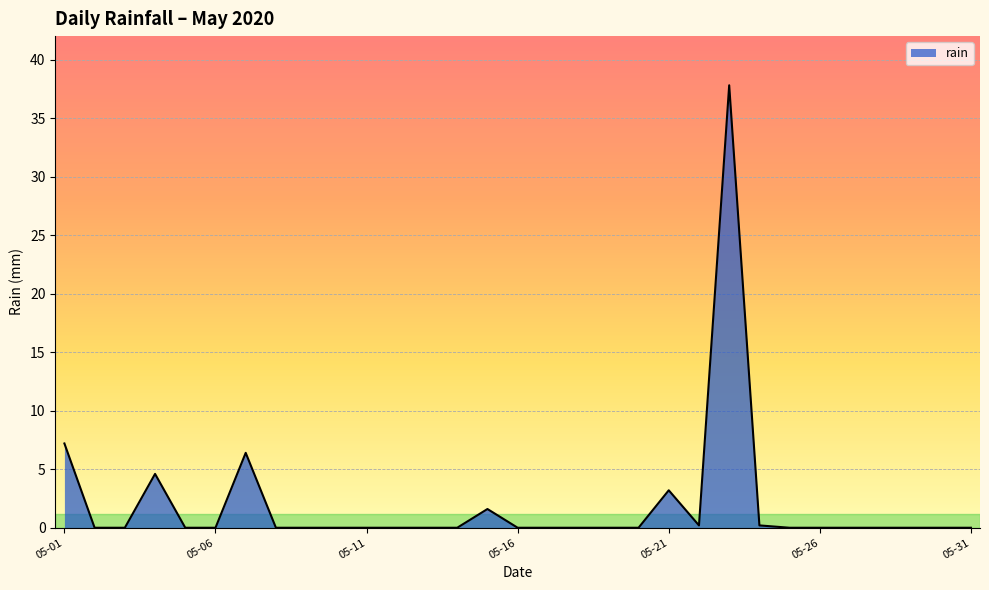

Reading right to left, list all the values displayed in this chart.

0.0	0.0	0.0	0.0	0.0	0.0	0.0	0.2	37.8	0.2	3.2	0.0	0.0	0.0	0.0	0.0	1.6	0.0	0.0	0.0	0.0	0.0	0.0	0.0	6.4	0.0	0.0	4.6	0.0	0.0	7.2